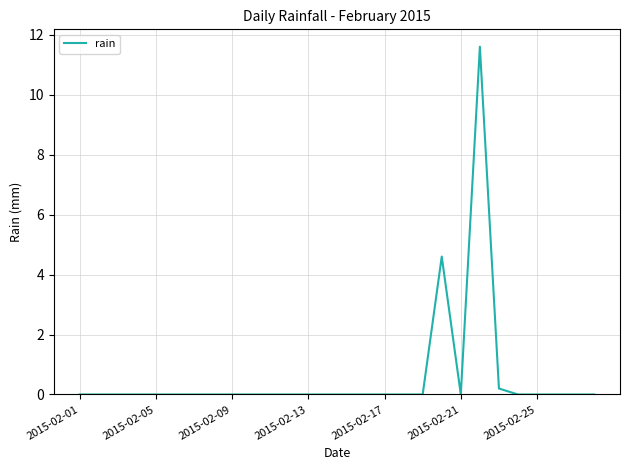

What is the maximum value shown in the chart?

11.6